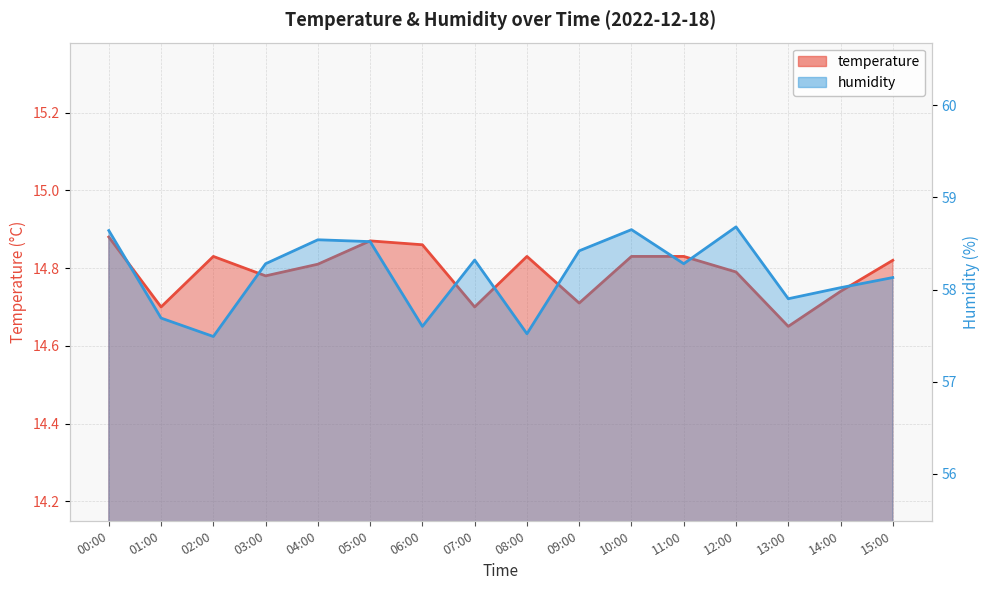

List the series in order of their peak value, highest first.

humidity, temperature